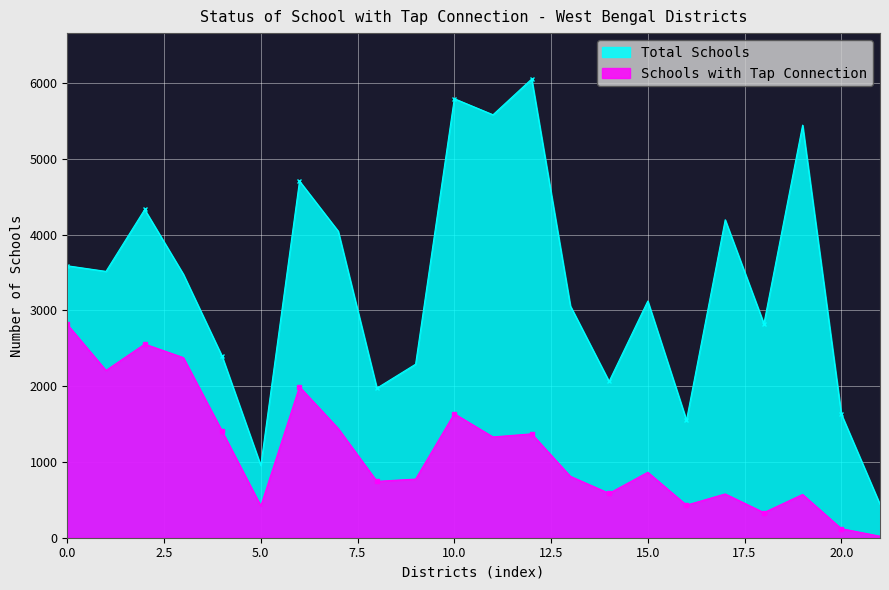

True or false: Schools with Tap Connection and Total Schools cross at least once.

False